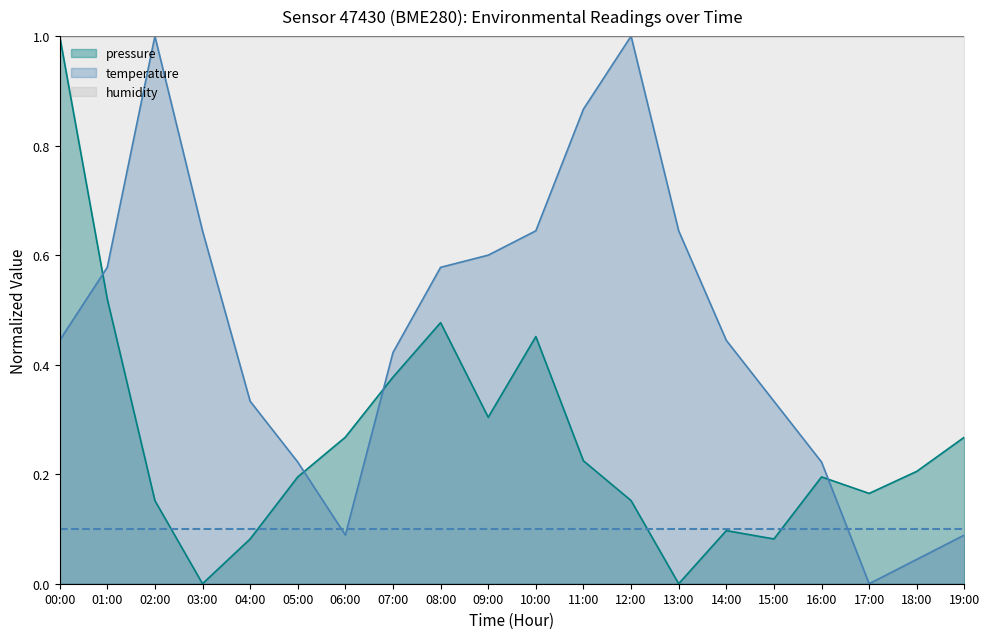

True or false: temperature and pressure intersect in this chart.

True